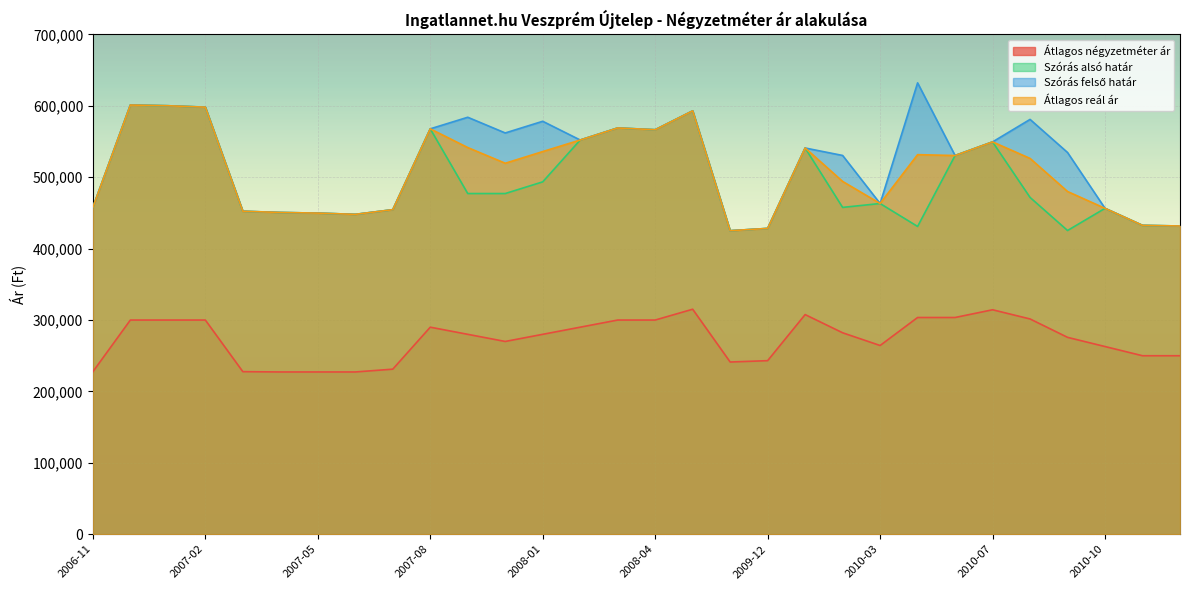

Which has a higher value, 2007-07 or 2010-07?

2010-07